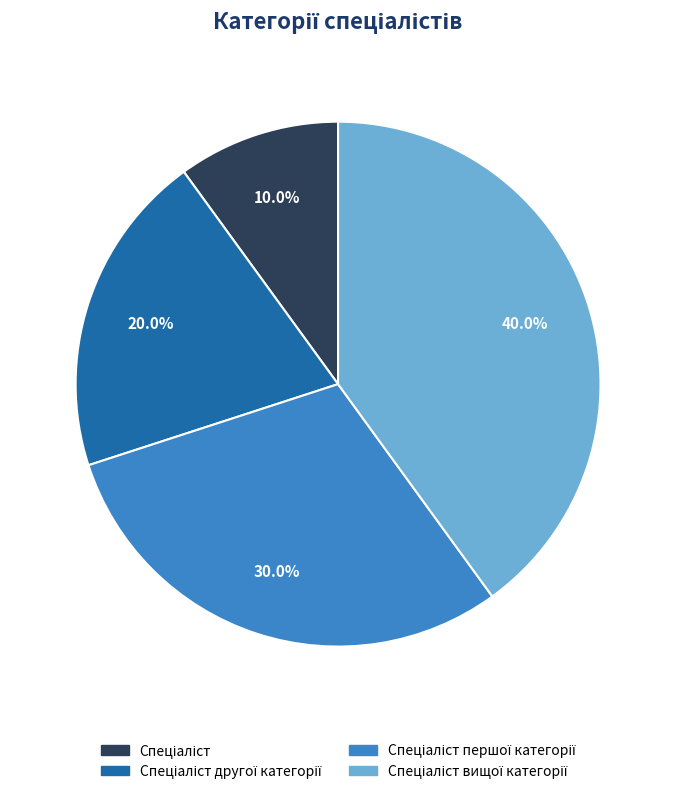

Count the number of slices in the pie.

4